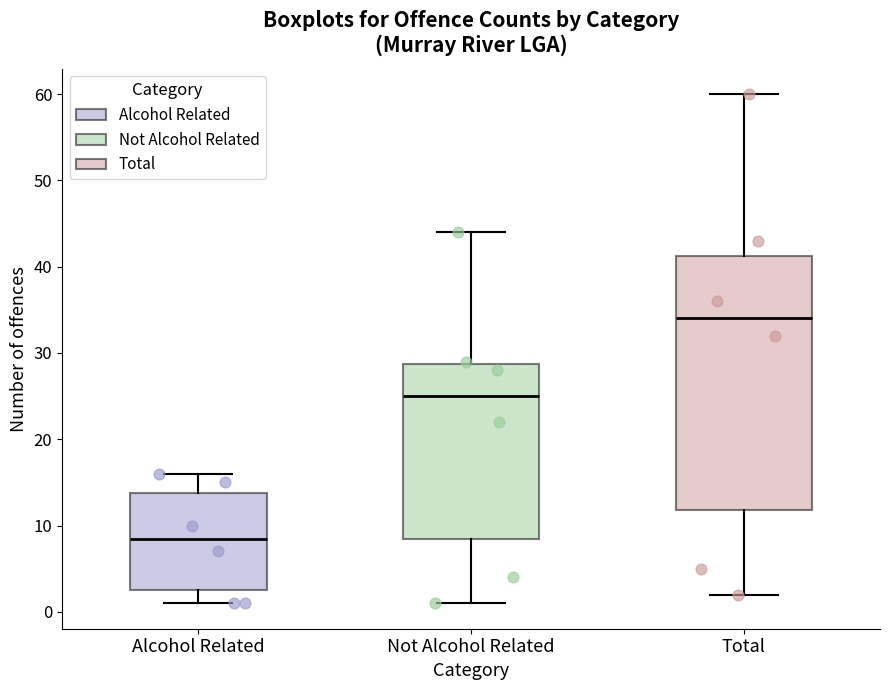

Which box is the tallest, from its lower edge to its upper edge?

Total